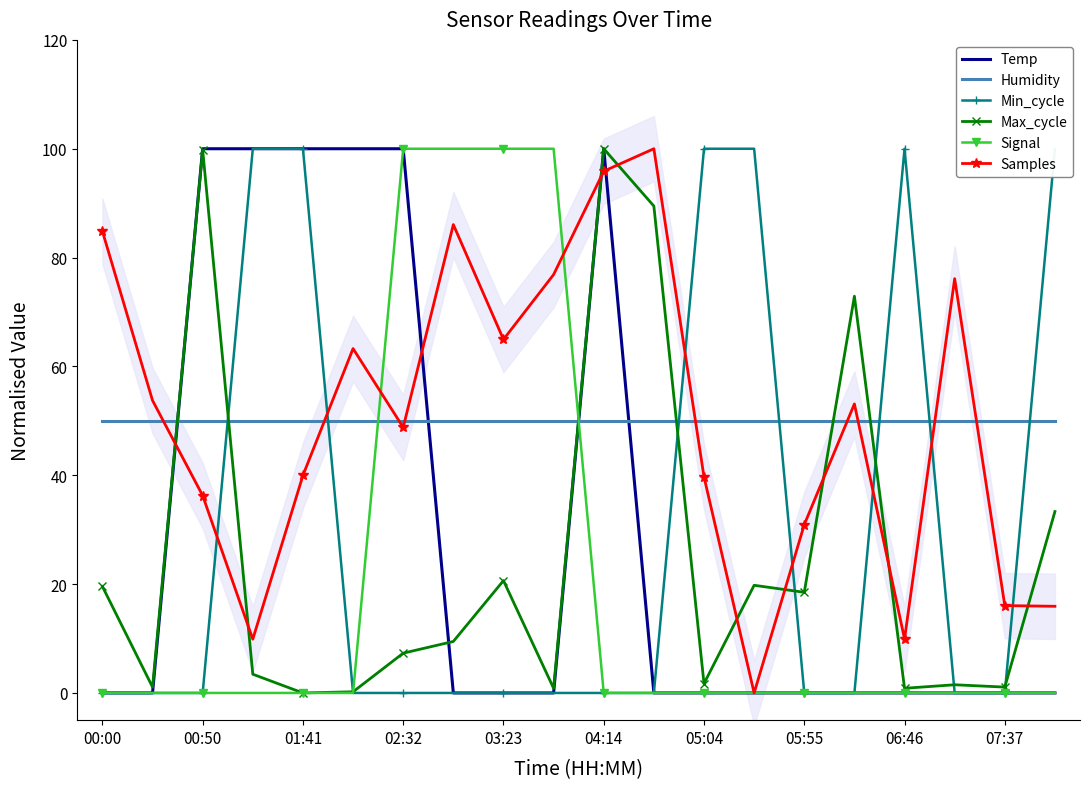

What is the greatest value displayed?

100.0